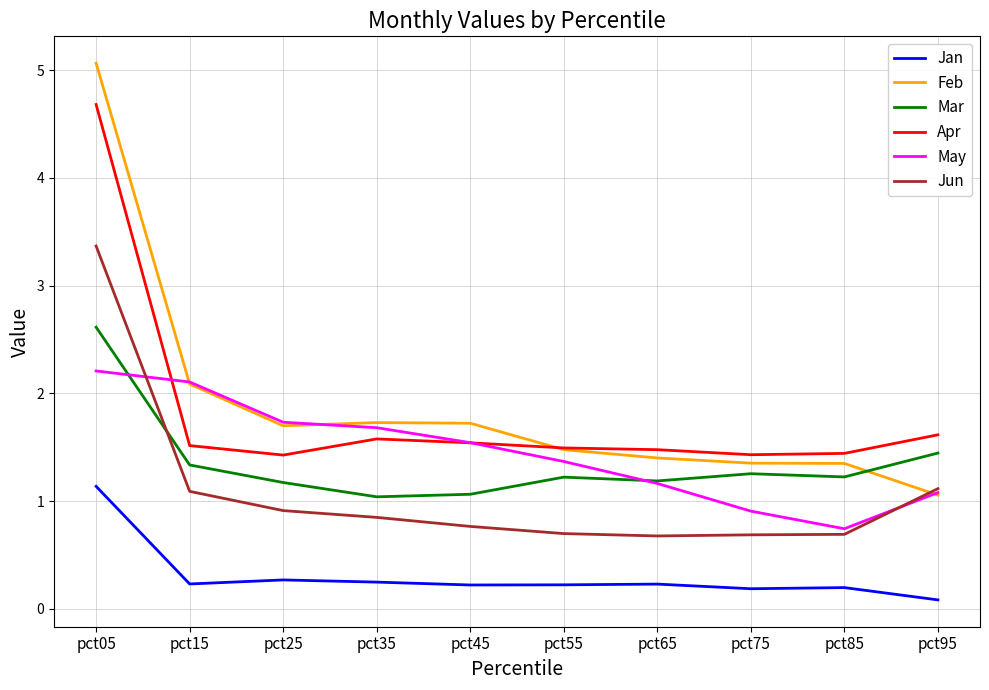

Does the chart display data point markers on the line(s)?

No